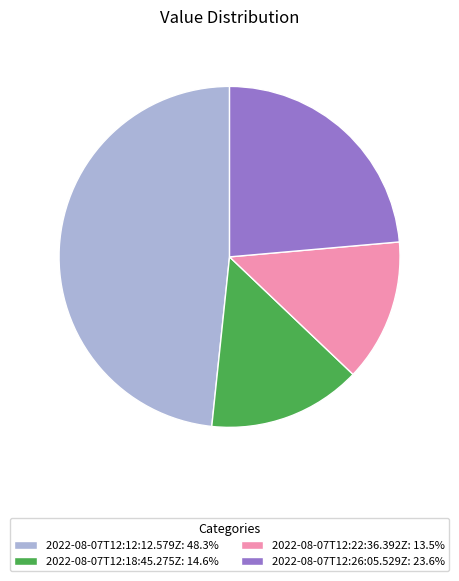

Is 2022-08-07T12:22:36.392Z the majority of the pie?

No